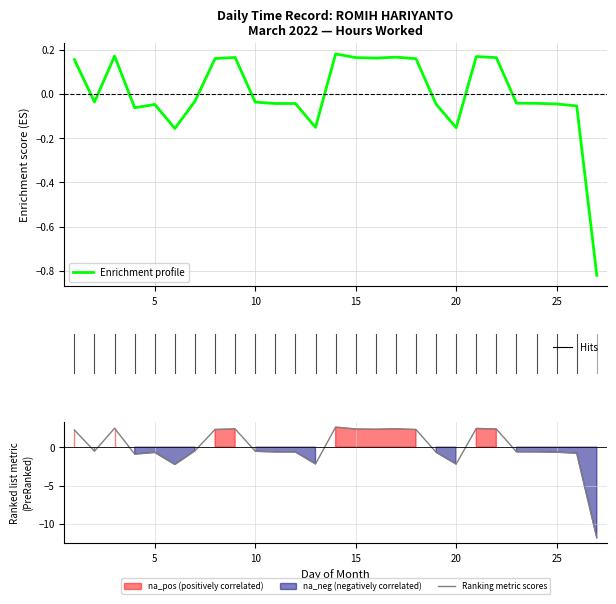

Which series has the largest total across all categories?

Ranking metric scores